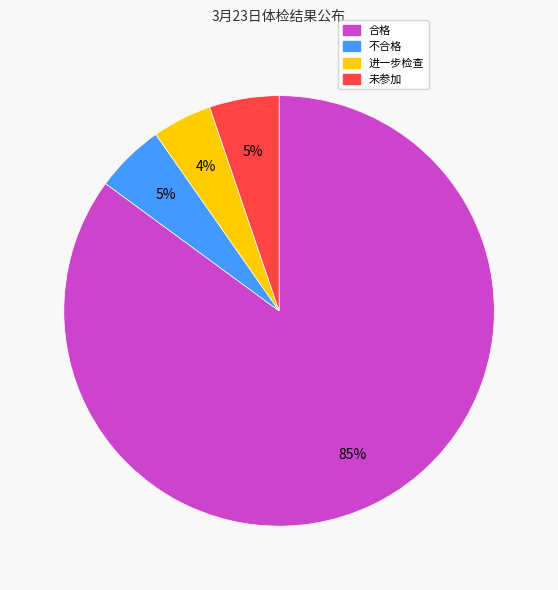

What is the majority slice?

合格